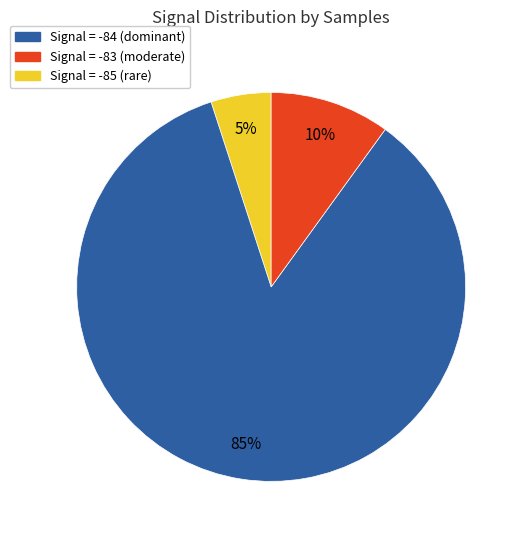

Is it true that Signal = -85 (rare) is 10% of the pie?

True